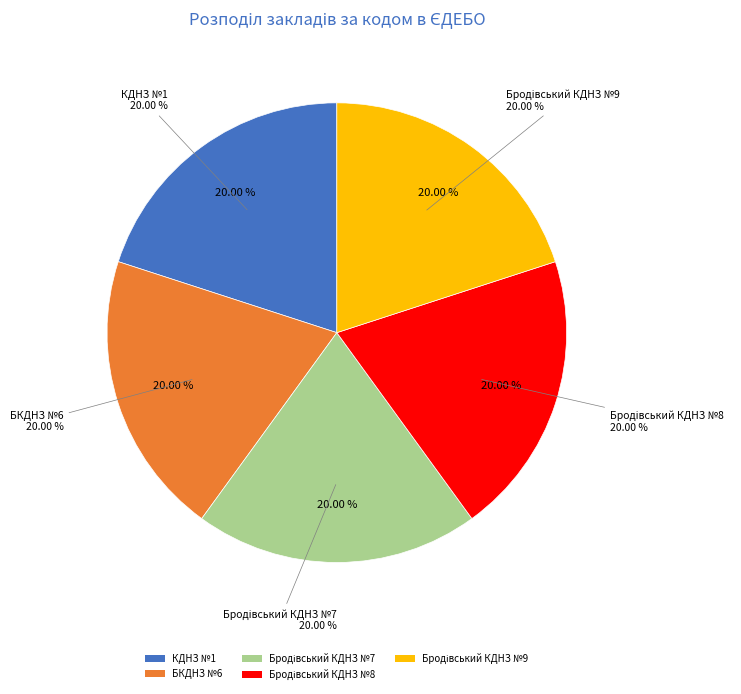

Does Бродівський КДНЗ №8 account for over 50% of the chart?

No